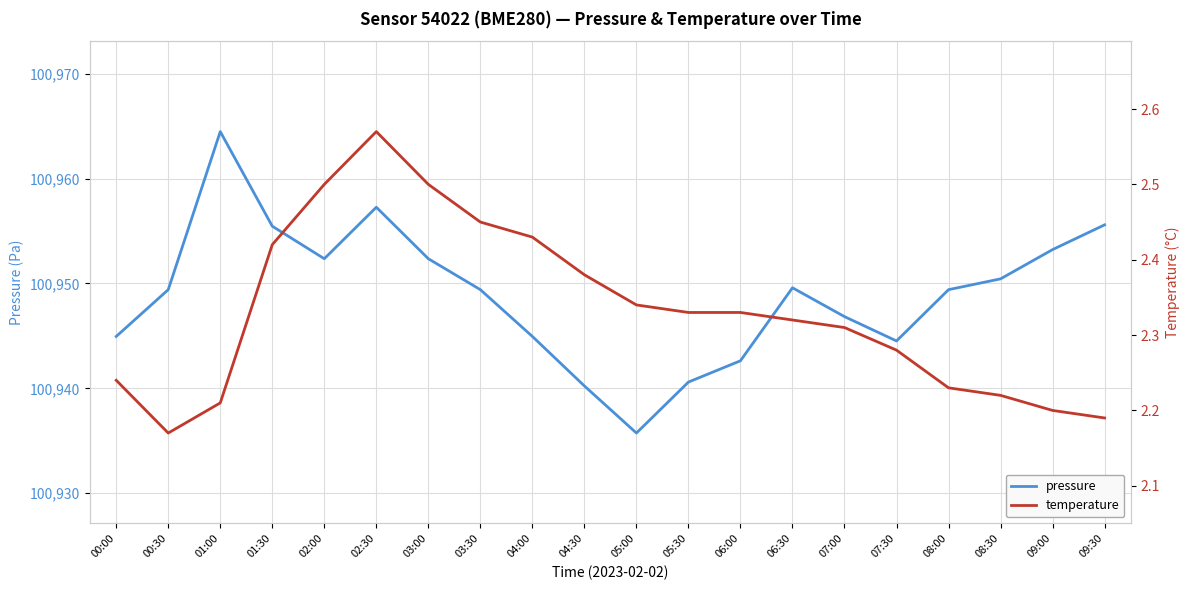

True or false: pressure and temperature cross at least once.

False